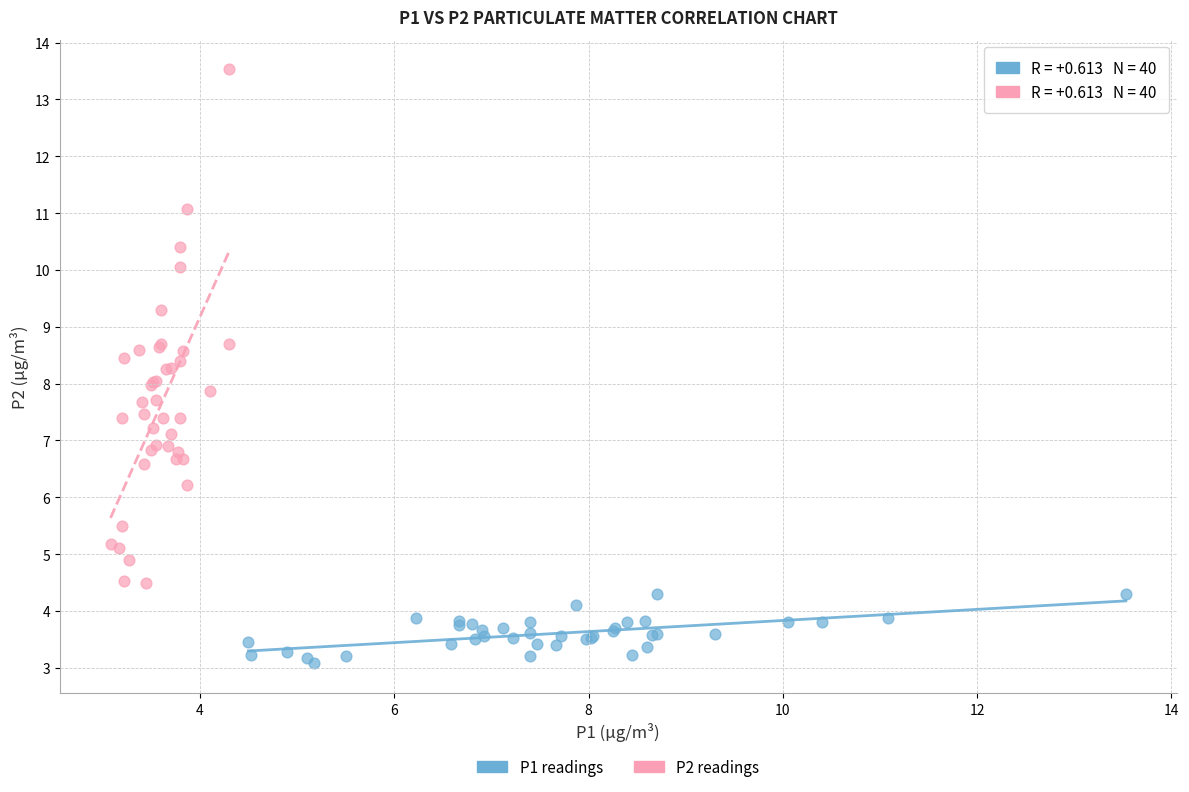

Which series has the largest Y range (max minus min)?

P2 readings